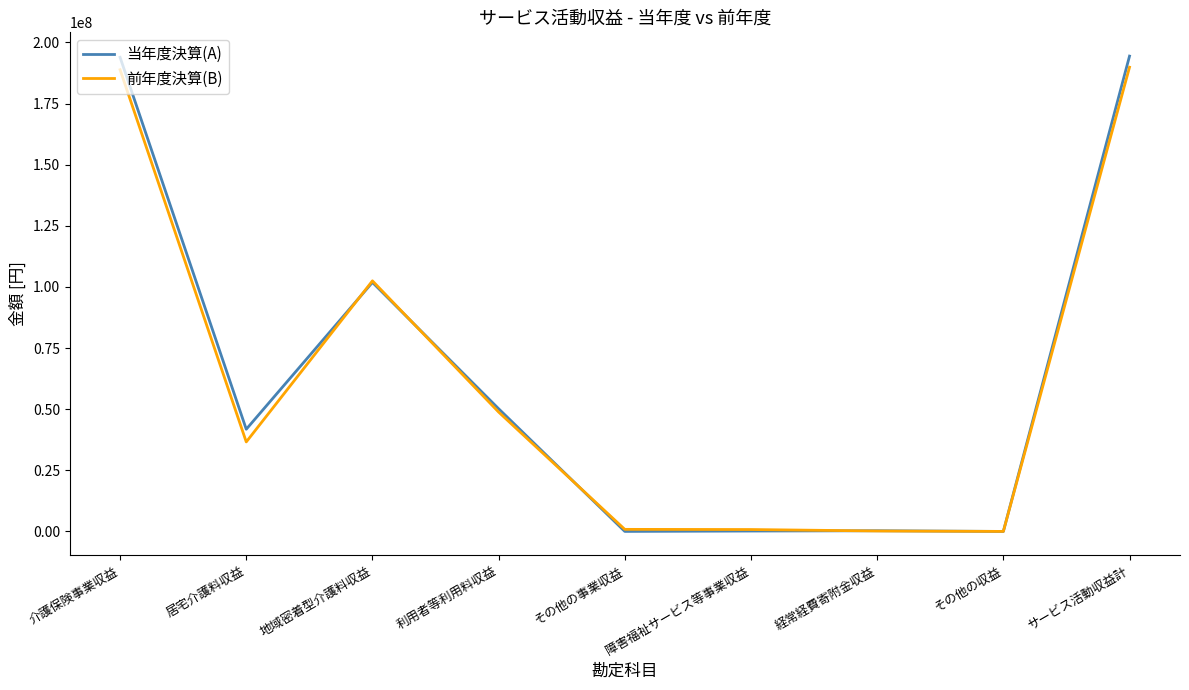

Where is the first local maximum for 当年度決算(A)?

地域密着型介護料収益